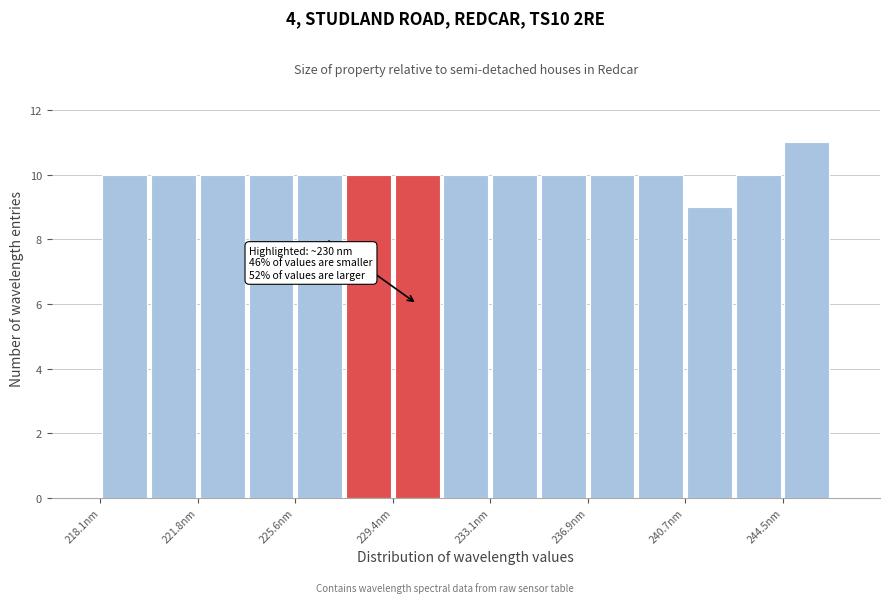

Read against the x-axis, roughly where is the centre of the tallest bar?

245.5